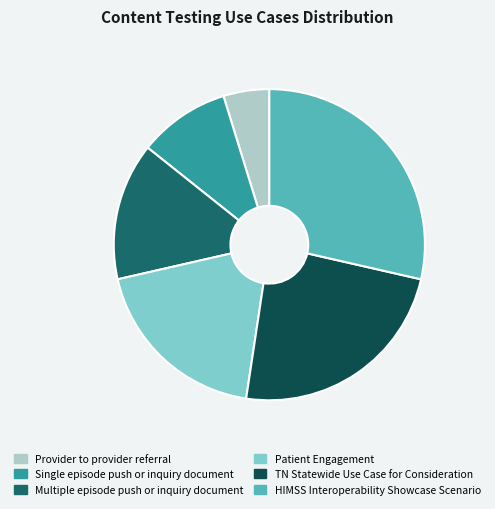

Does Provider to provider referral represent more than half of the total?

No